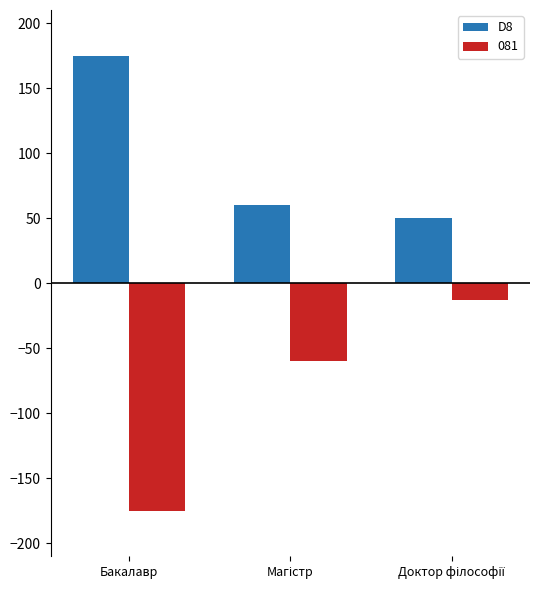

Rank the series by their maximum value, from highest to lowest.

D8, 081